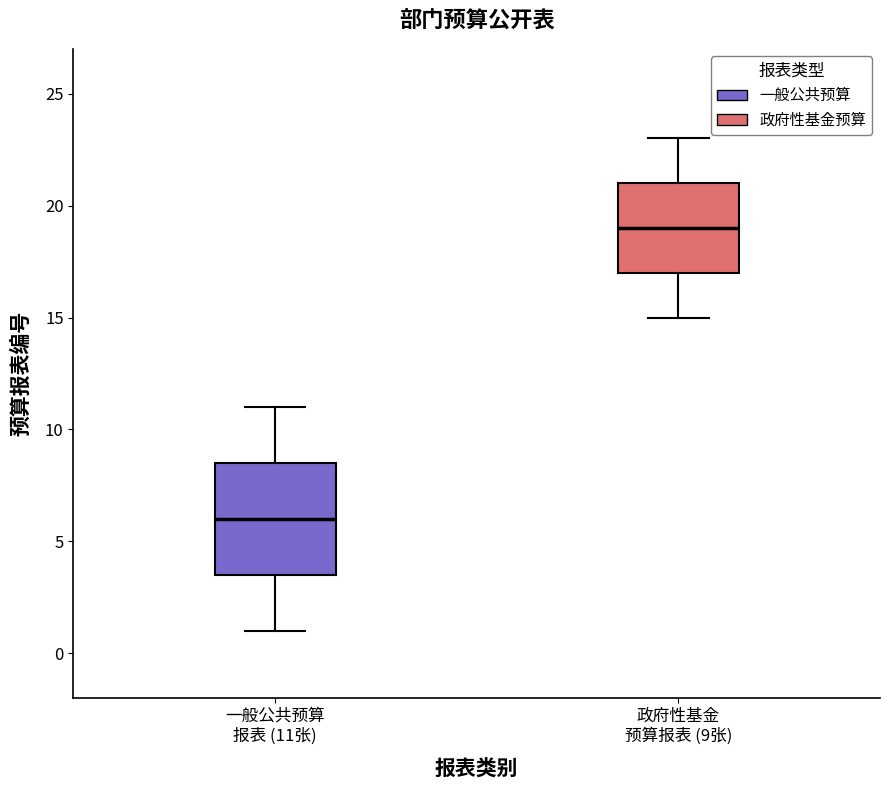

Reading left to right, read every box against the y-axis: the position of its median line, the range the box covers, and the ends of its whiskers. The values are not printed on the chart, so give them approximately, as read against the axis.

一般公共预算 报表 (11张): median 6.0, box 3.5 to 8.5, whiskers 1.0 to 11.0
政府性基金 预算报表 (9张): median 19.0, box 17.0 to 21.0, whiskers 15.0 to 23.0